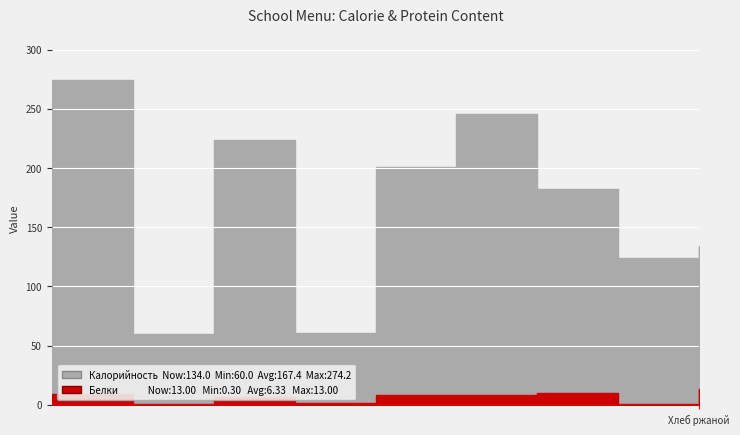

What is the smallest value displayed?

0.3